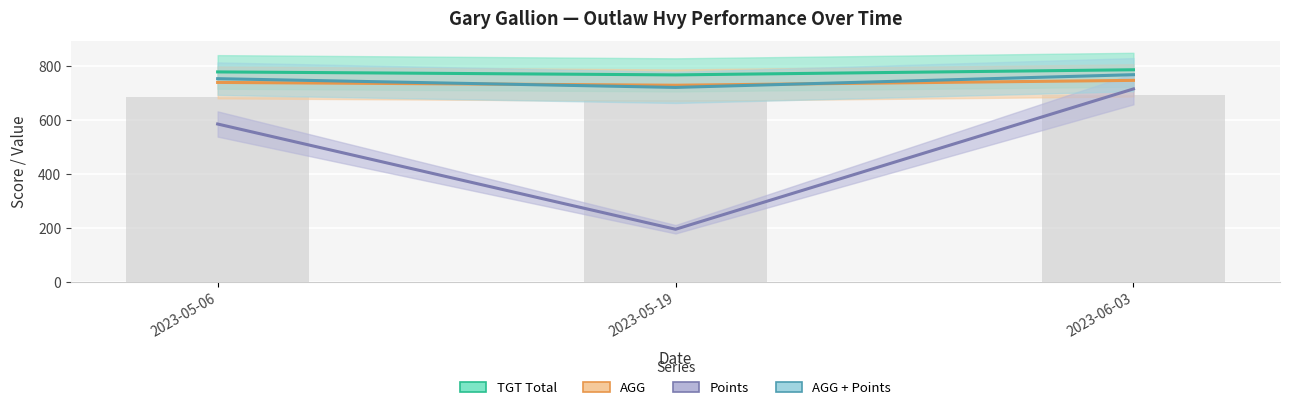

Which category has the highest value in the TGT Total (bar) series?

2023-06-03